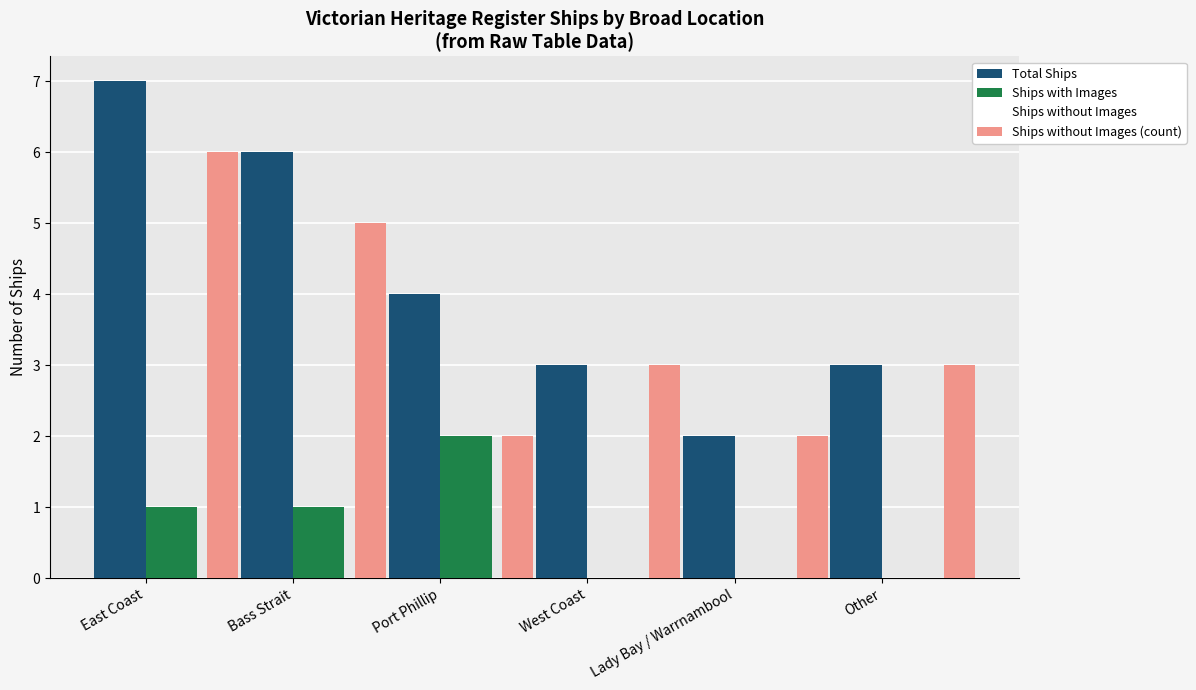

Count the number of data series in this chart.

3